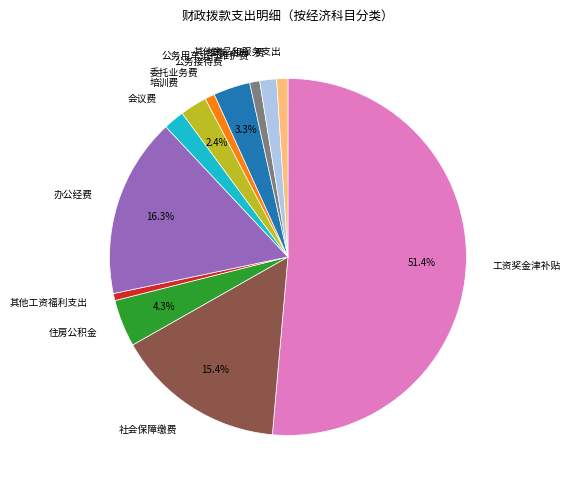

How many slices are in this pie chart?

12